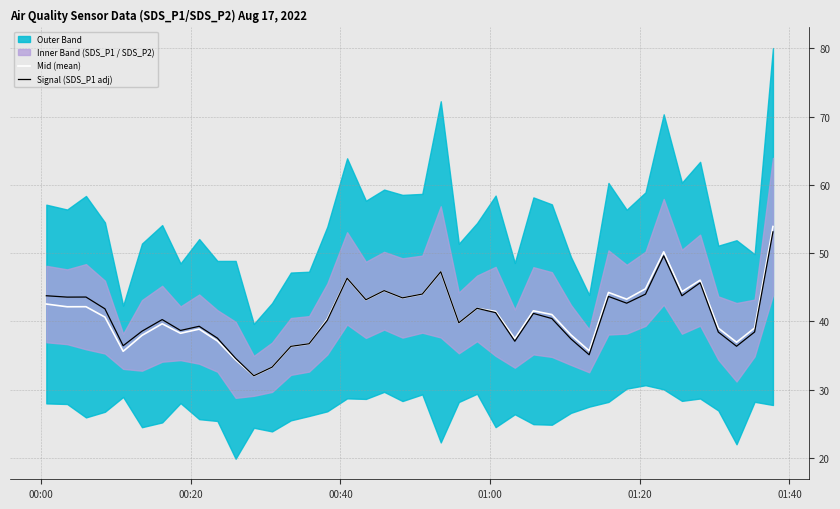

What is the highest value of the Signal (SDS_P1 adj) series?

53.1